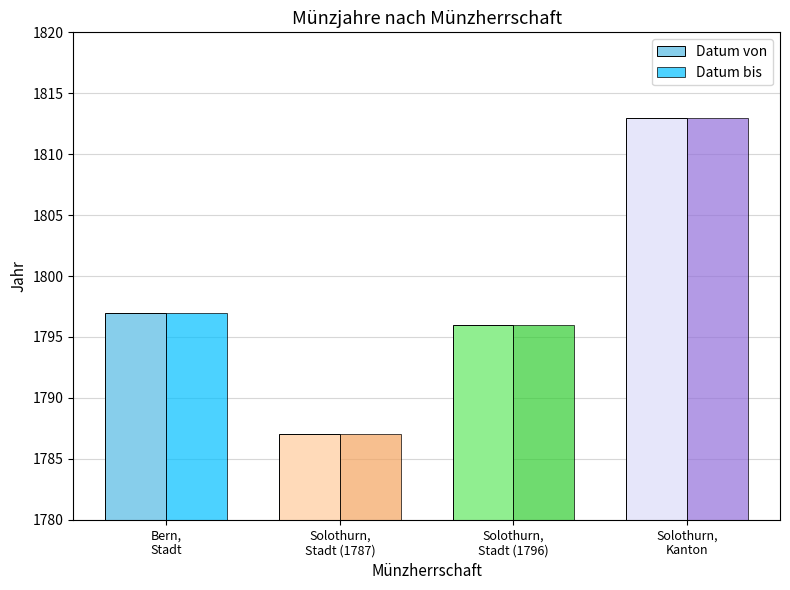

Is the value of Datum bis at Solothurn,
Stadt (1796) greater than the value of Datum von at Solothurn,
Stadt (1787)?

Yes